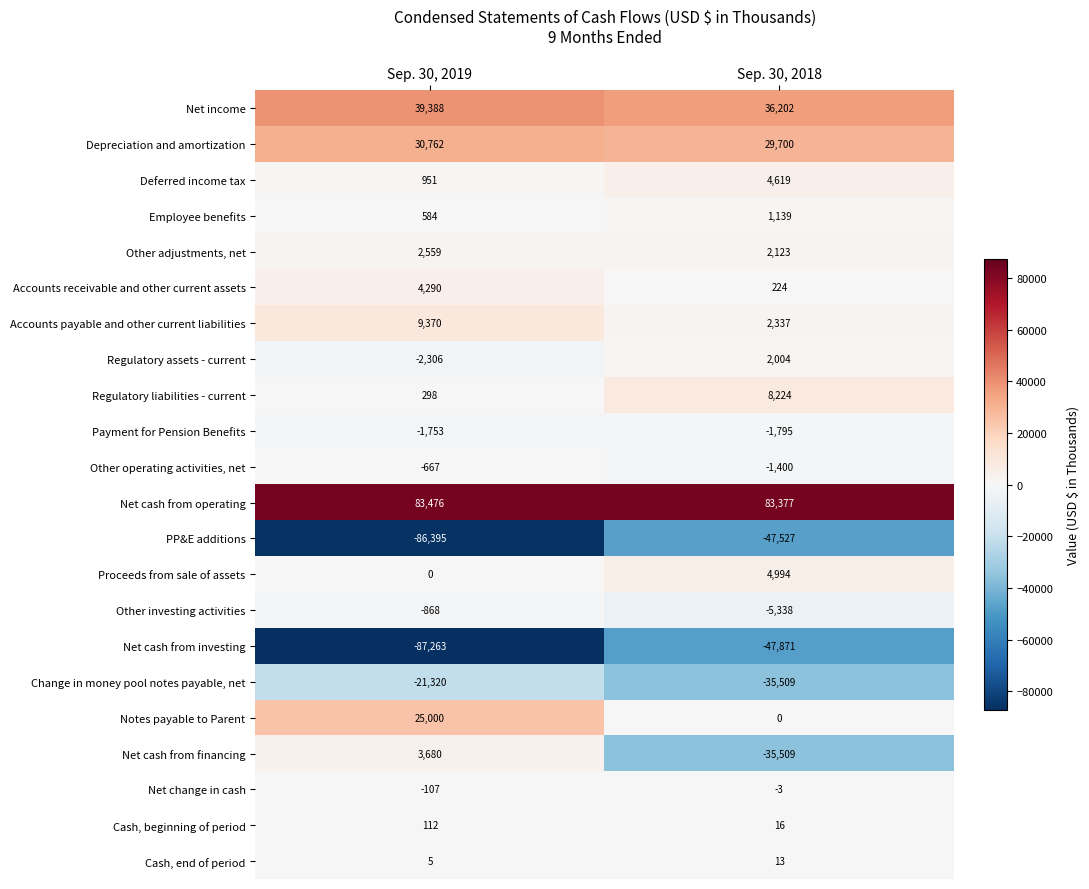

Which series has the largest total across all categories?

Net cash from operating